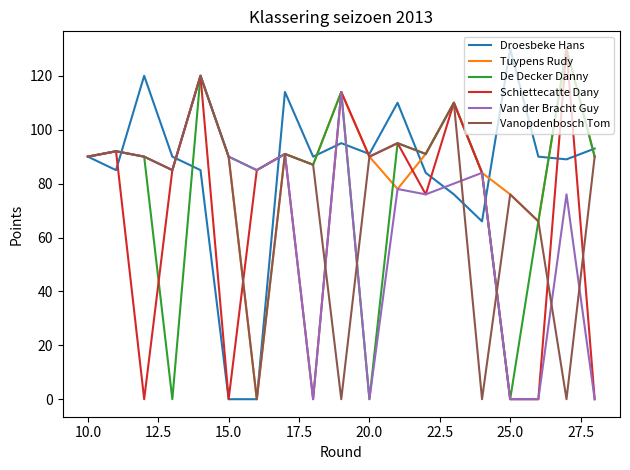

What is the maximum value for Tuypens Rudy?

130